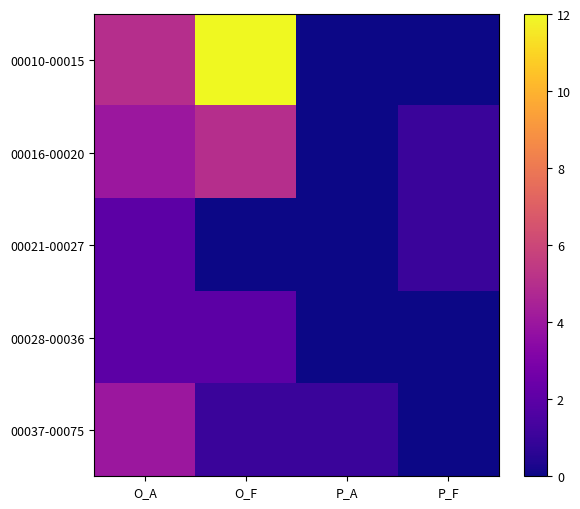

At how many categories does at least one series exceed 1?

2